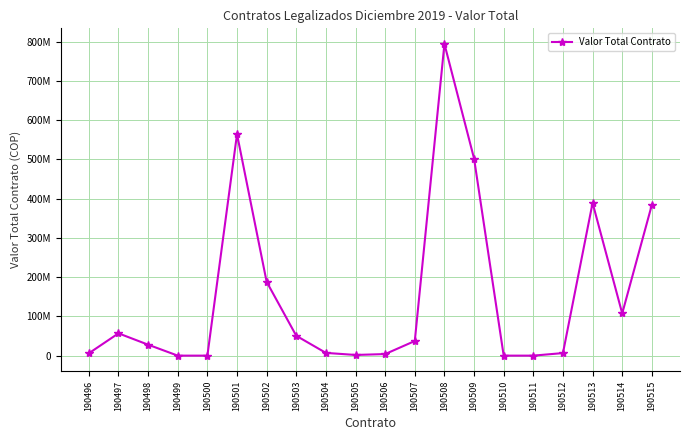

List the labels in order of value, largest first.

190508, 190501, 190509, 190513, 190515, 190502, 190514, 190497, 190503, 190507, 190498, 190504, 190512, 190496, 190506, 190505, 190499, 190500, 190510, 190511